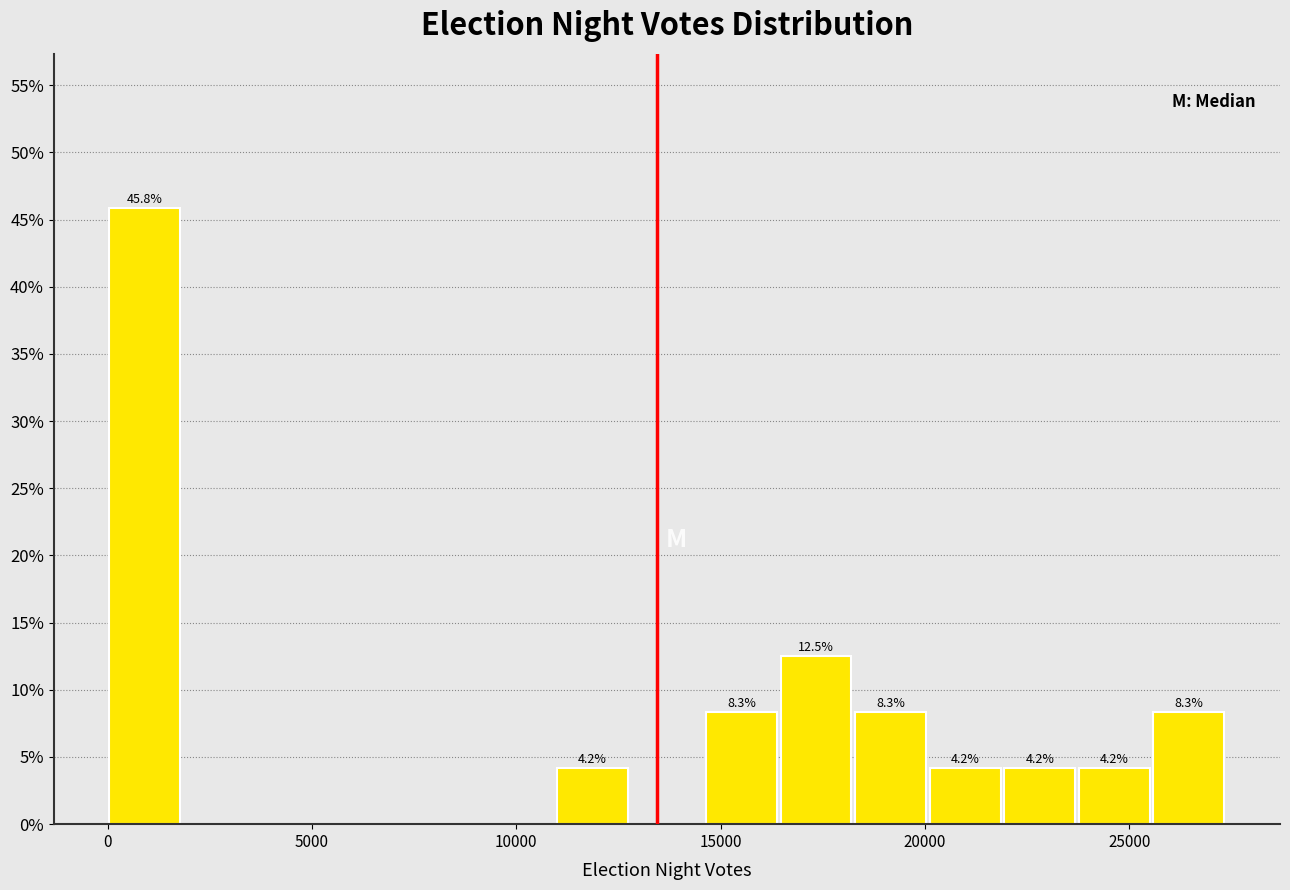

Read against the x-axis, roughly where is the centre of the tallest bar?

1000